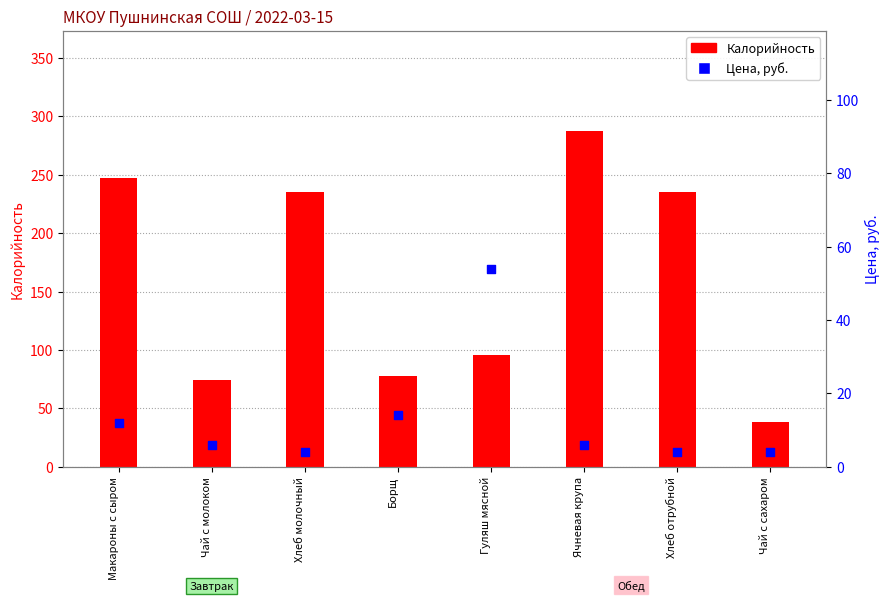

Which series contains the lowest Y value?

Цена